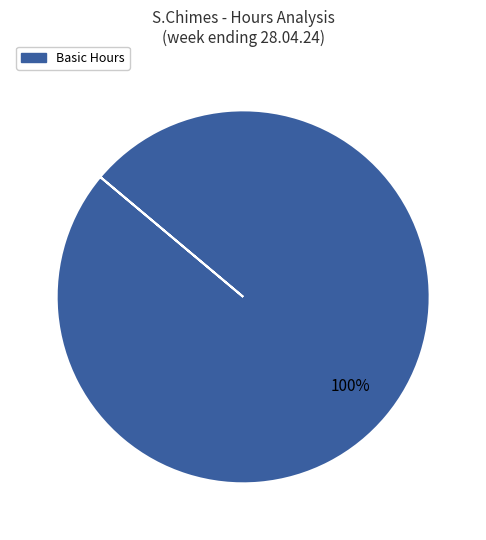

Is there a majority slice in this chart?

Yes